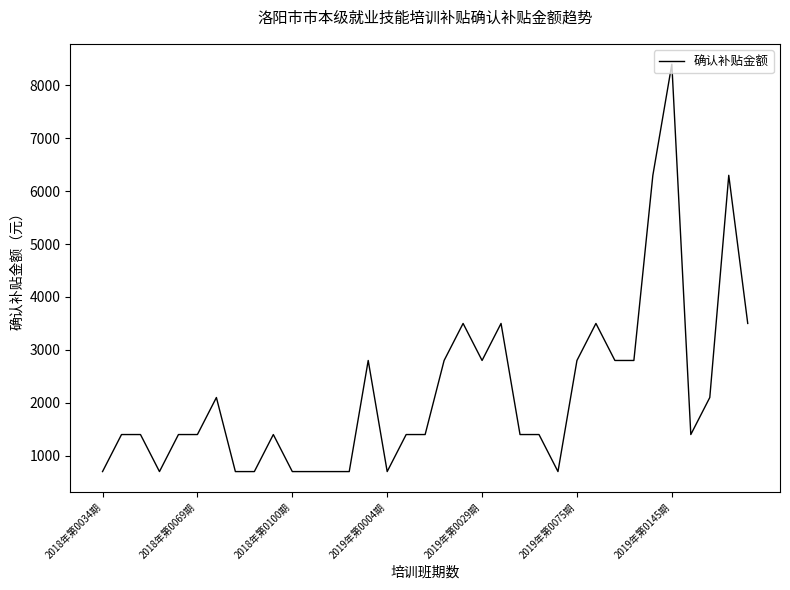

What is the difference between the maximum and minimum values?

7700